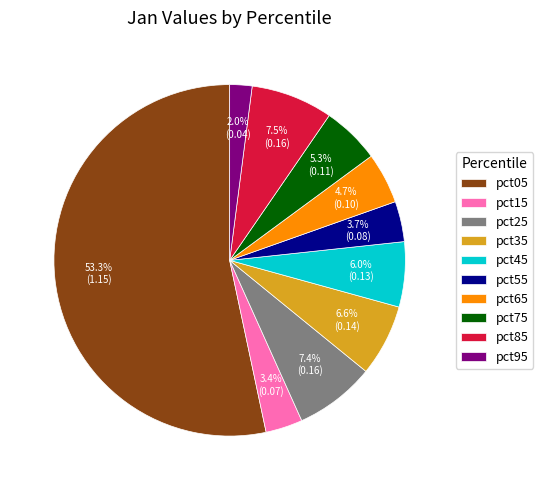

Does pct05 account for over 50% of the chart?

Yes